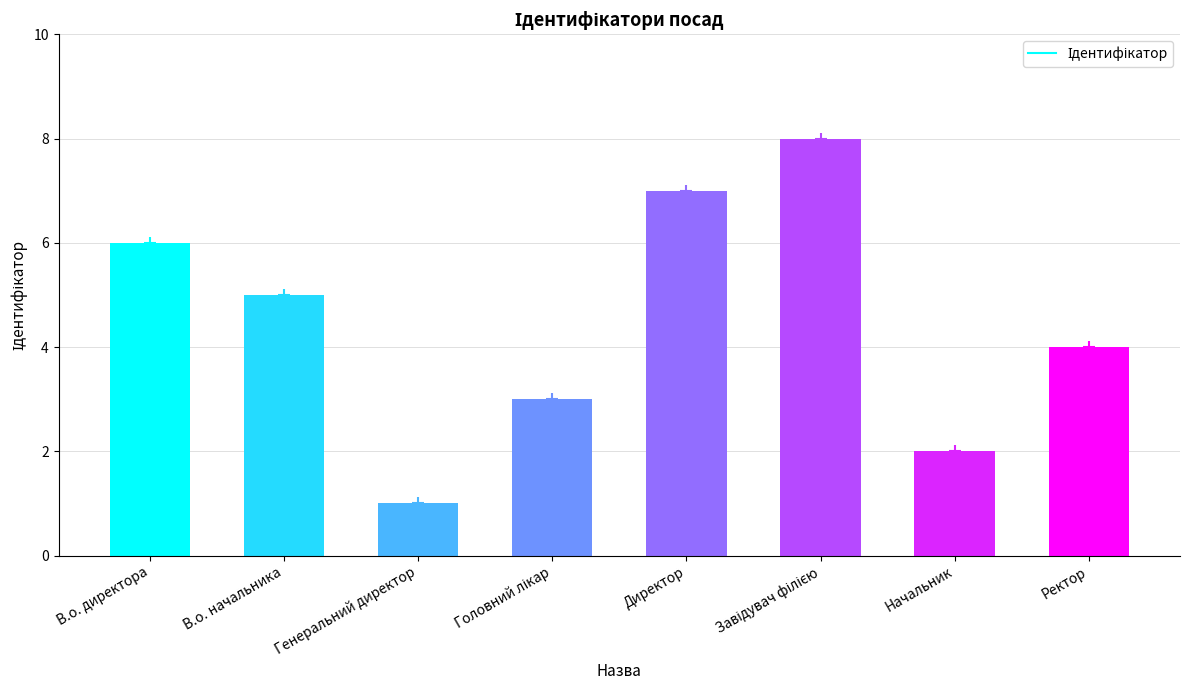

True or false: the data shows 2 at В.о. начальника.

False